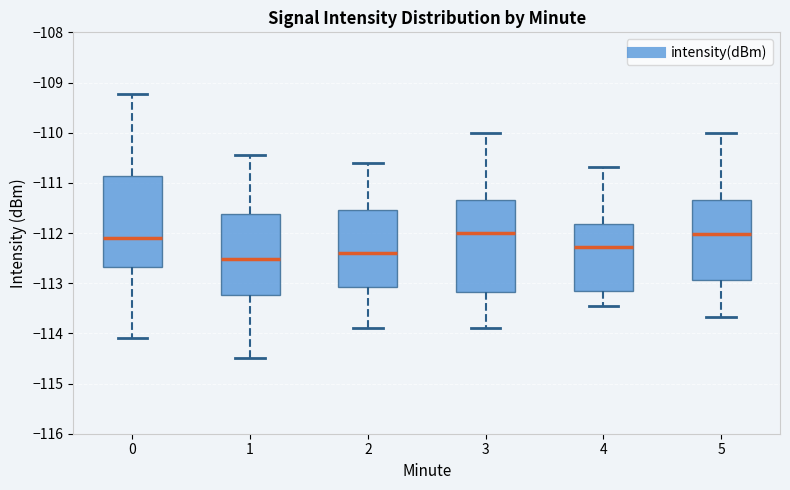

Where does the median line of the box at x = 3 sit on the y-axis? The values are not printed on the chart, so give them approximately, as read against the axis.

-112.0